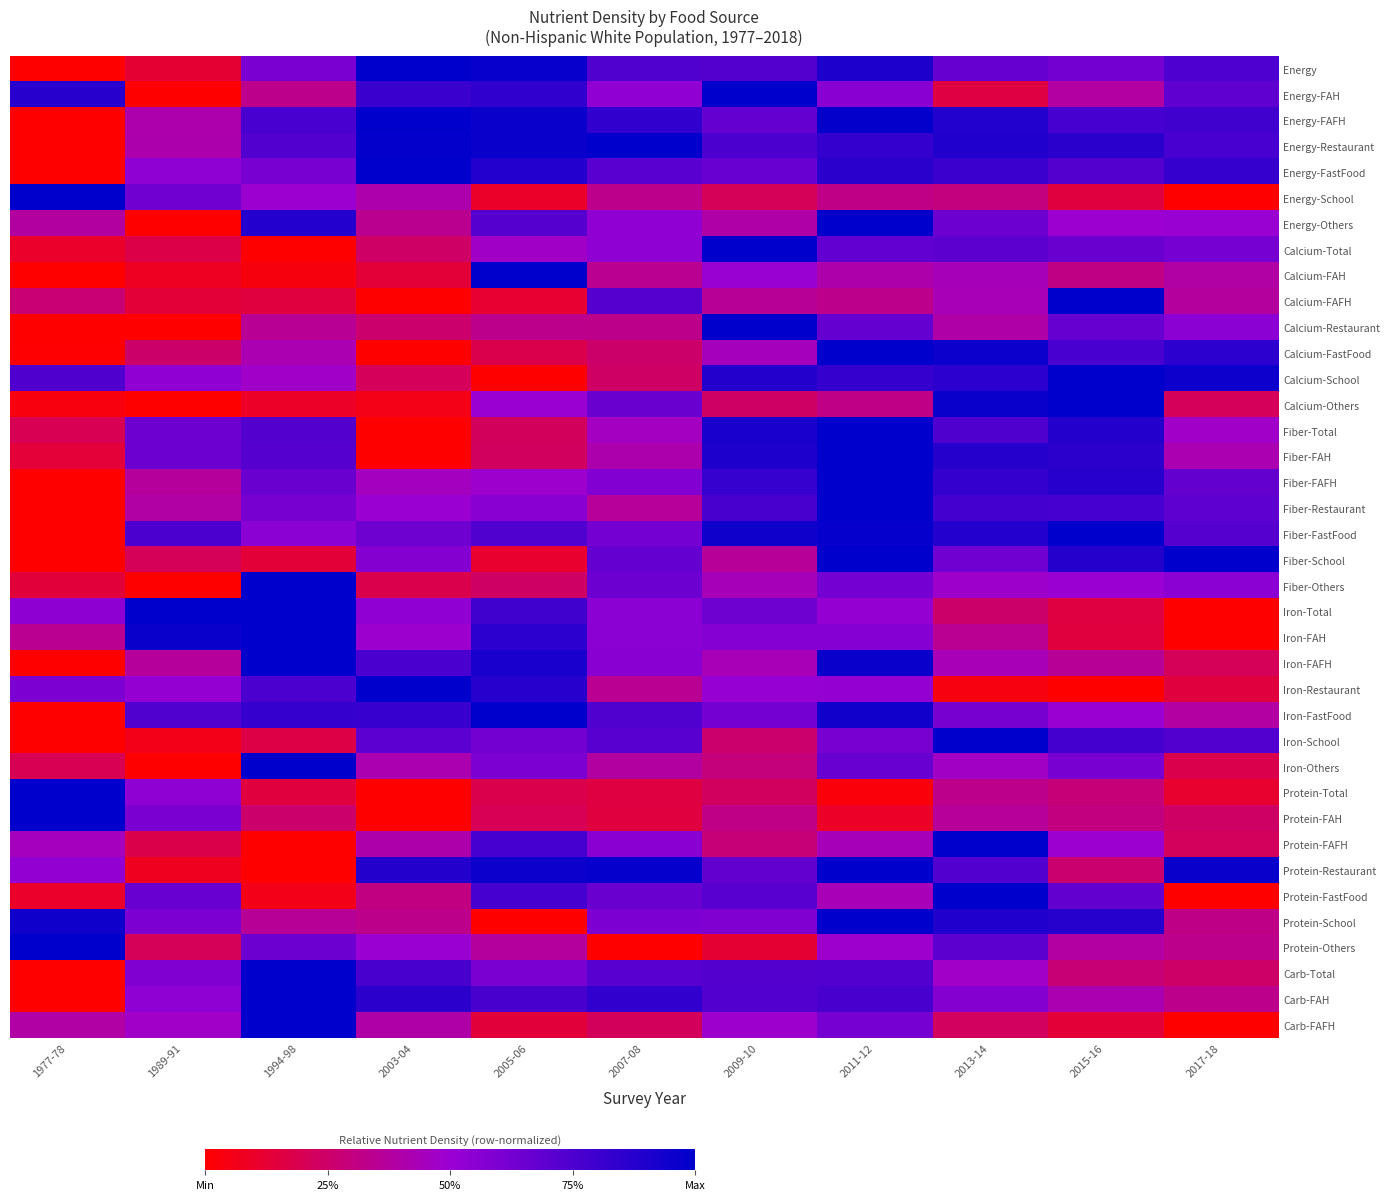

What is the total value across all series at 2003-04?

18.0